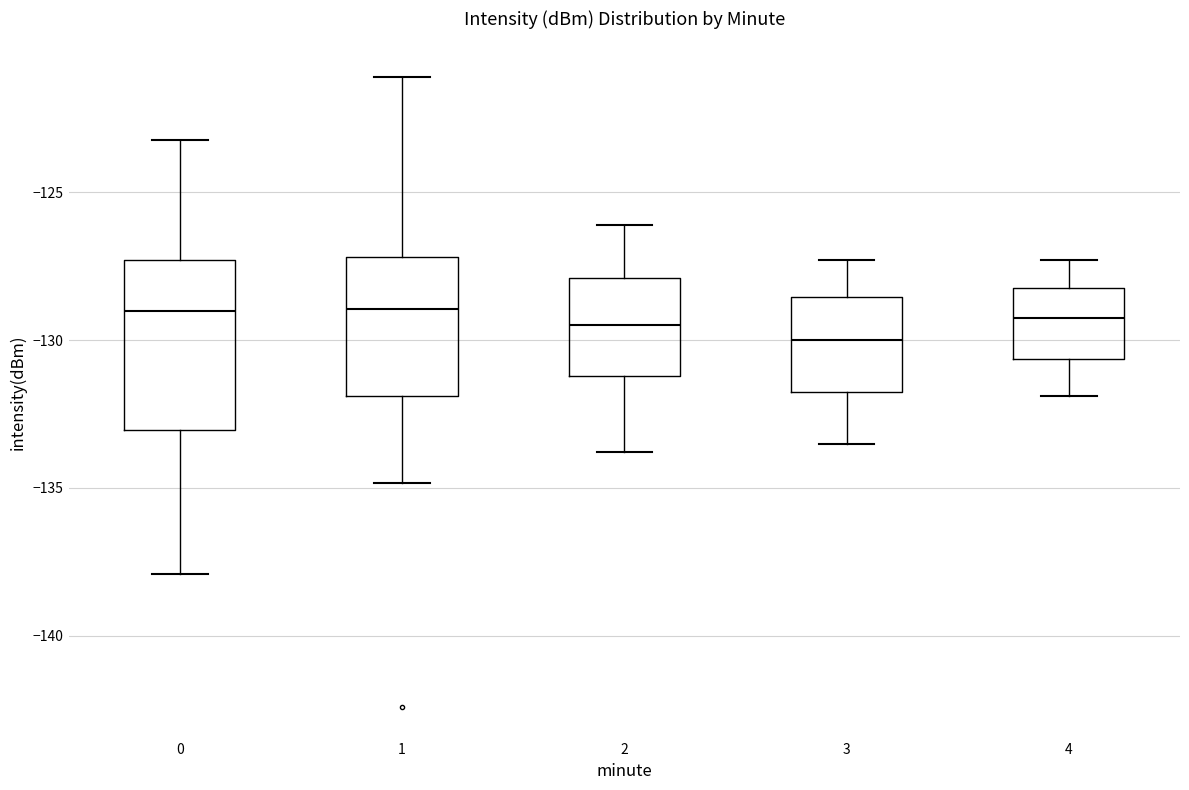

Which box's median line is the lowest?

3